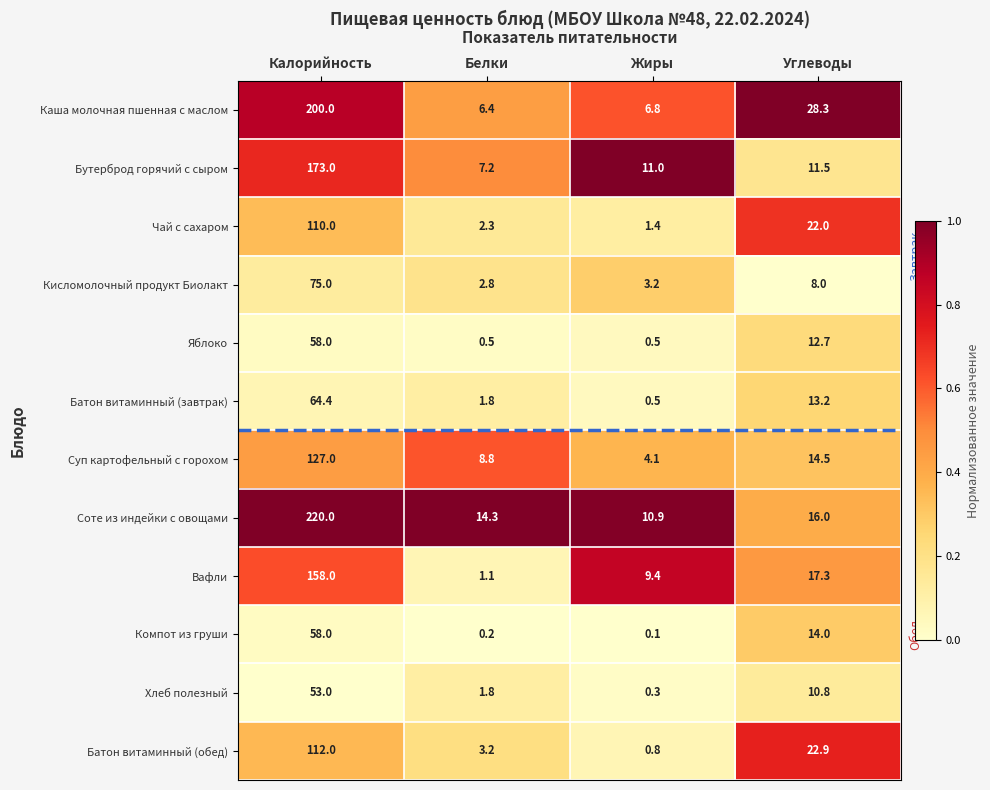

At Углеводы, list the series in order from largest to smallest.

Каша молочная пшенная с маслом, Батон витаминный (обед), Чай с сахаром, Вафли, Соте из индейки с овощами, Суп картофельный с горохом, Компот из груши, Батон витаминный (завтрак), Яблоко, Бутерброд горячий с сыром, Хлеб полезный, Кисломолочный продукт Биолакт